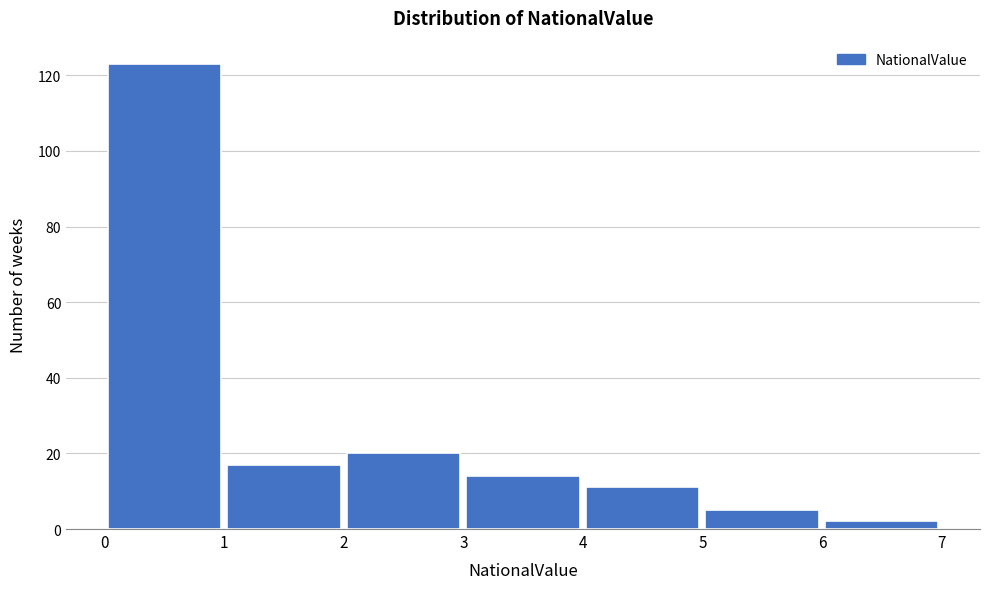

Reading left to right, list every bar in this chart as the range it spans on the x-axis followed by its height. The values are not printed on the chart, so give them approximately, as read against the axis.

0 to 1: 124
1 to 2: 18
2 to 3: 20
3 to 4: 14
4 to 5: 12
5 to 6: 6
6 to 7: 2